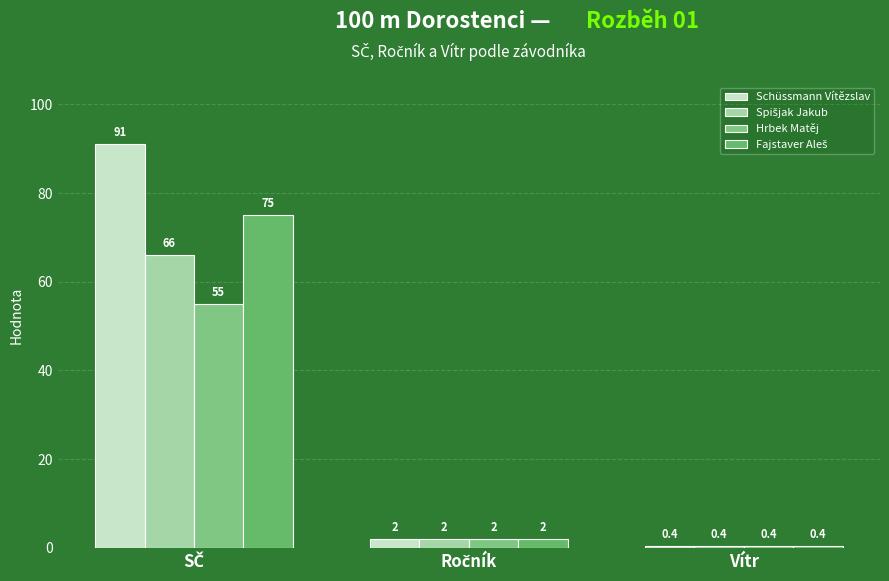

What is the difference between the maximum and minimum values in the Fajstaver Aleš series?

74.6